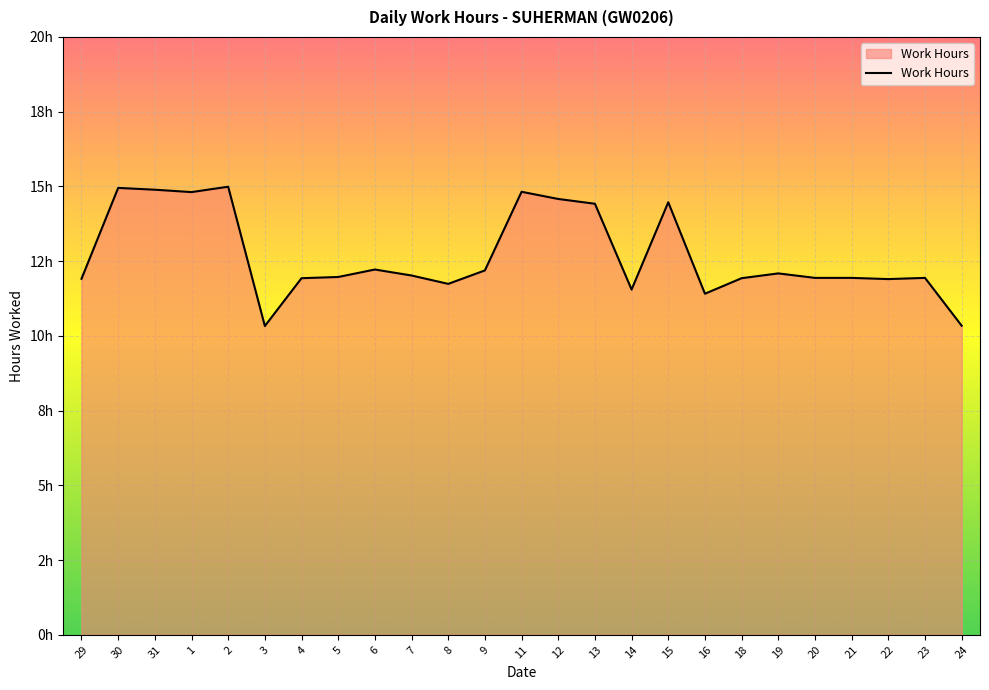

At which category does the chart reach its peak across all series?

2